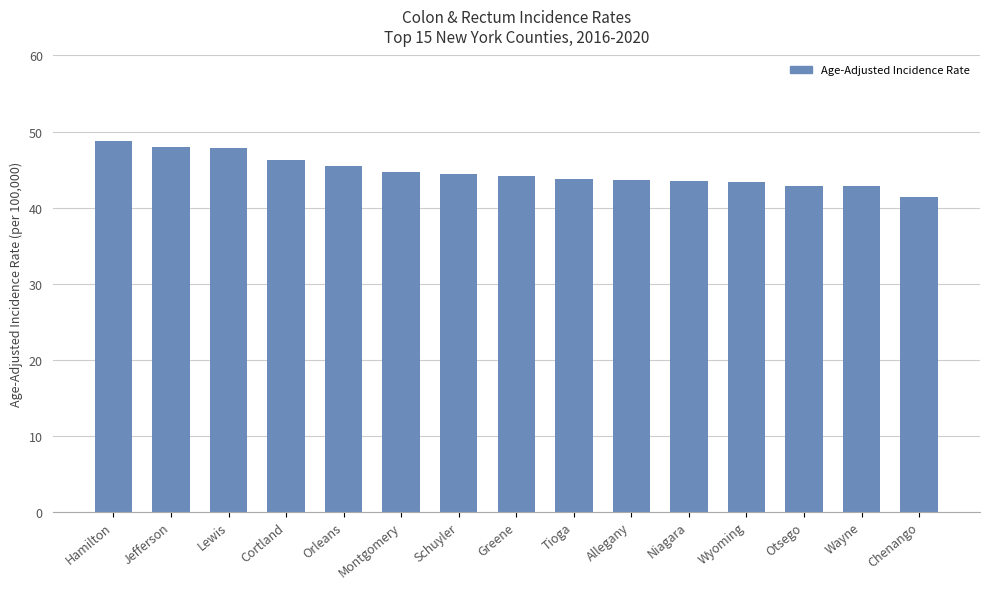

What is the difference between the maximum and minimum values?

7.3